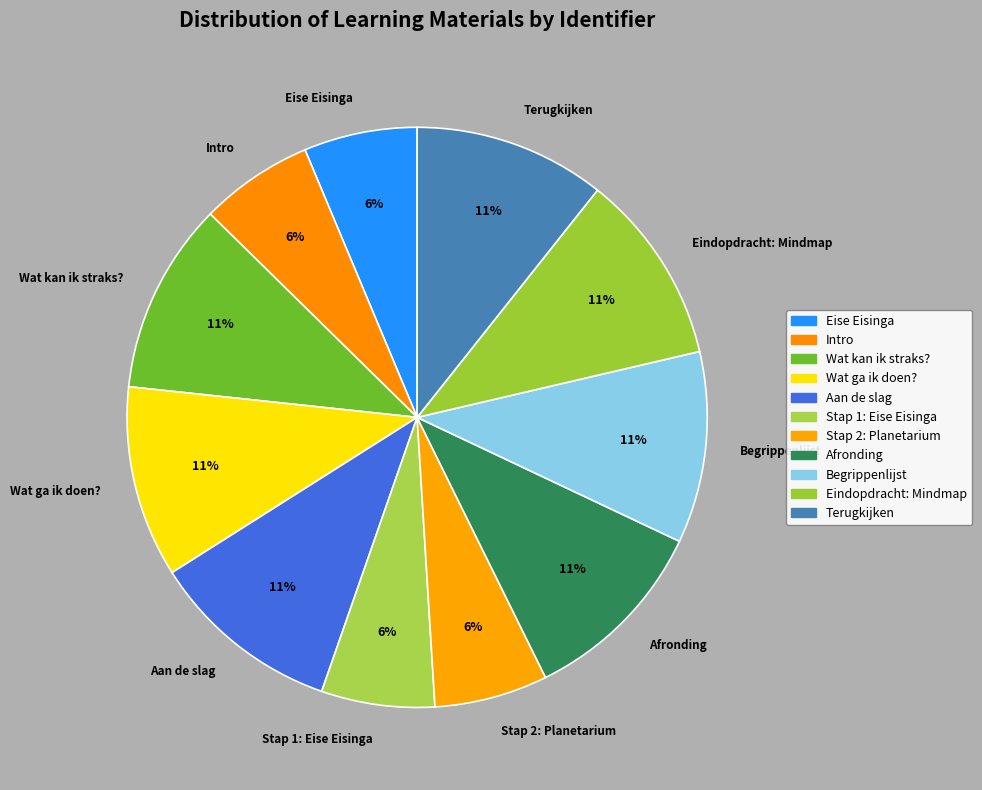

True or false: Intro accounts for 1% of the total.

False